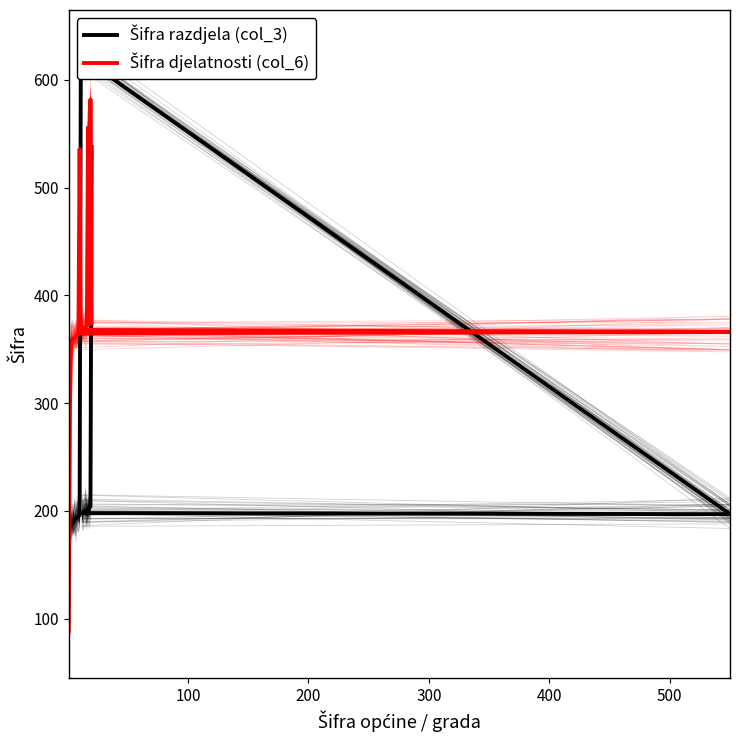

What is the sum of all Šifra djelatnosti (col_6) values?

7545